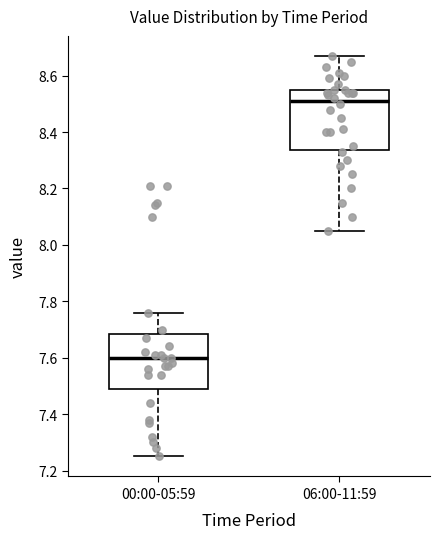

Where does the lower whisker of the box for 00:00-05:59 end on the y-axis? The values are not printed on the chart, so give them approximately, as read against the axis.

7.26